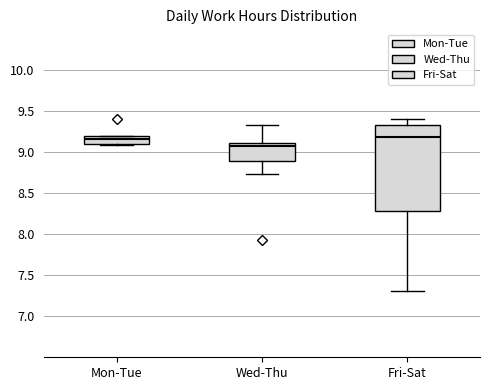

Which box is the tallest, from its lower edge to its upper edge?

Fri-Sat